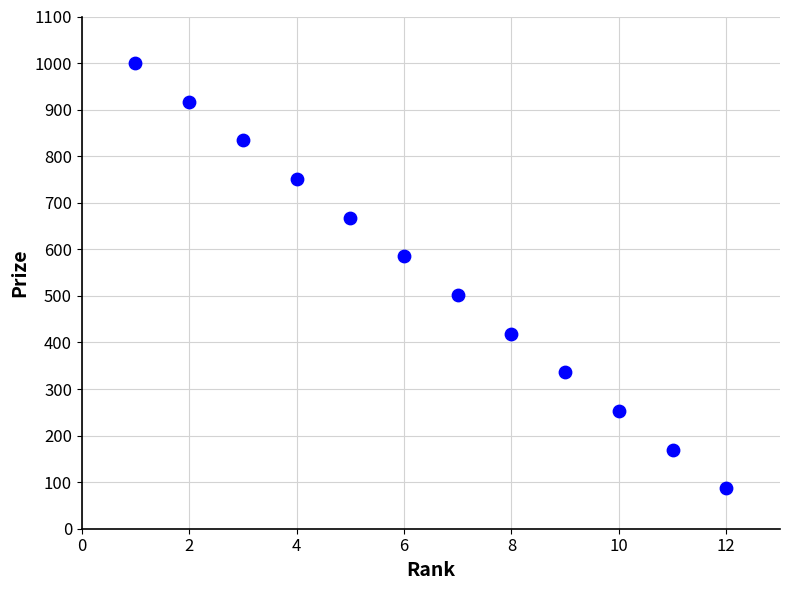

What is the range of Y values (max minus min)?

913